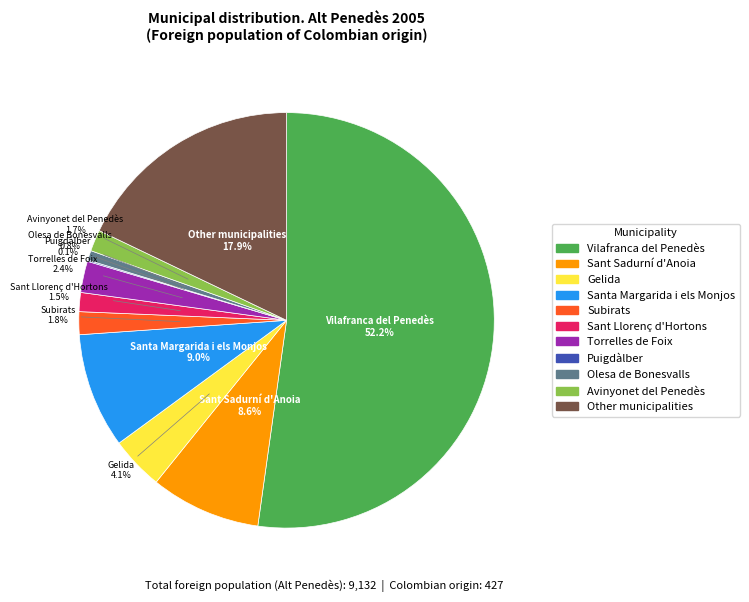

Which category has the biggest portion of the pie?

Vilafranca del Penedès